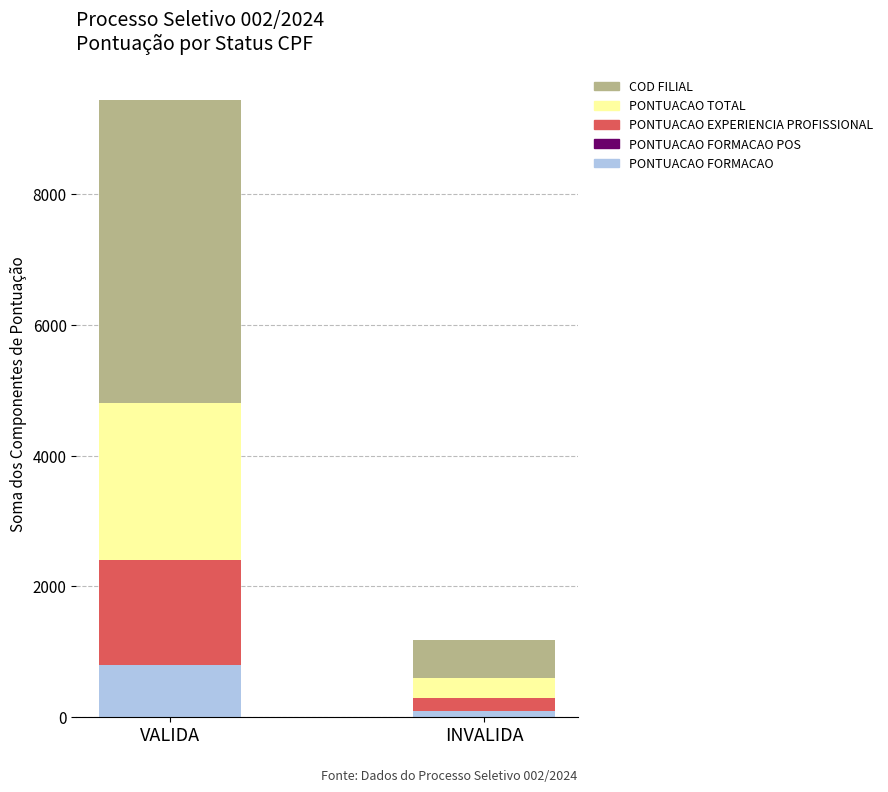

Which category has the highest value in the PONTUACAO FORMACAO series?

VALIDA